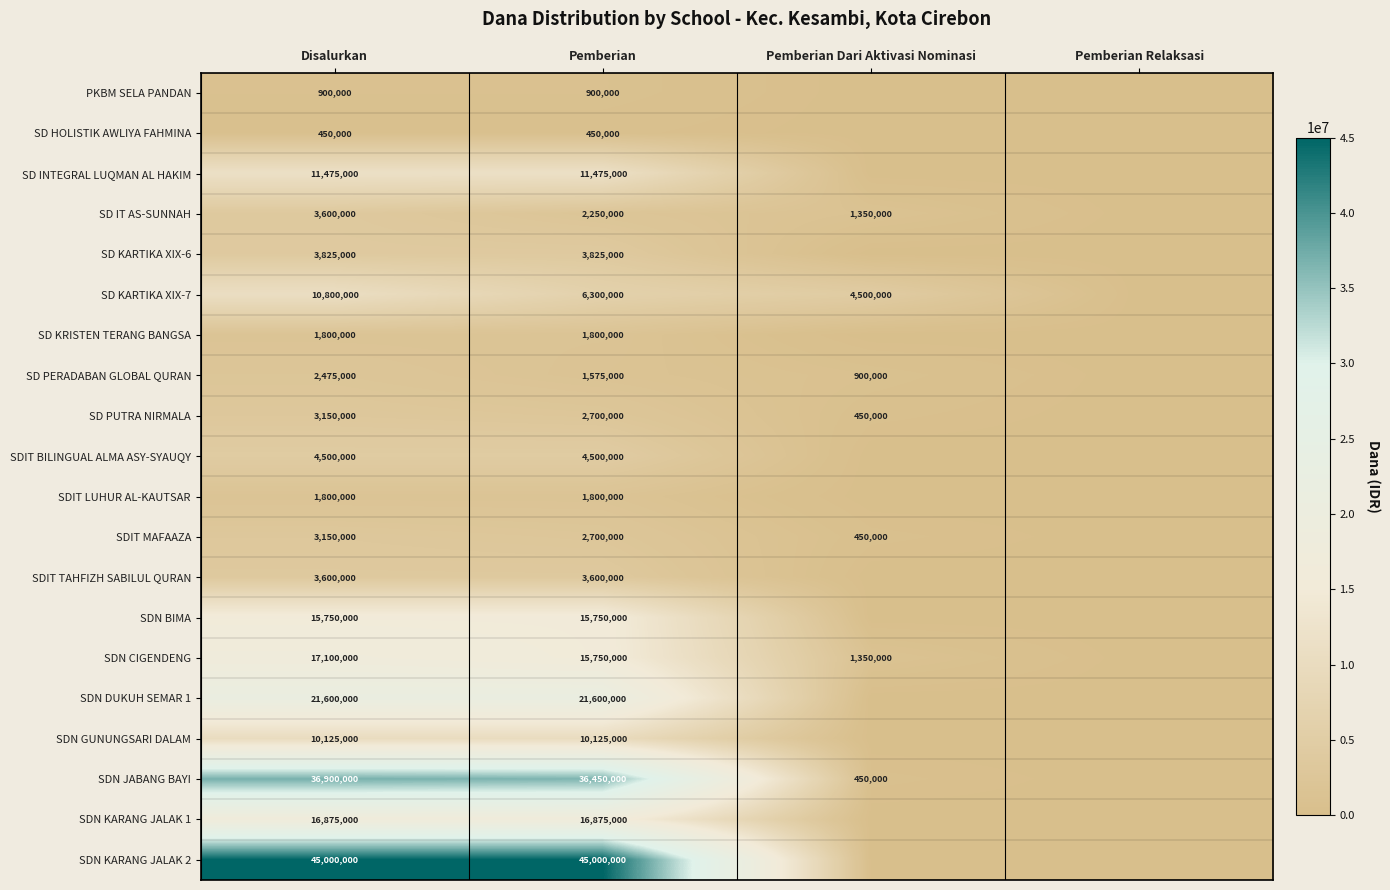

Is it true that SDN KARANG JALAK 1 equals 27562275 at Pemberian?

False